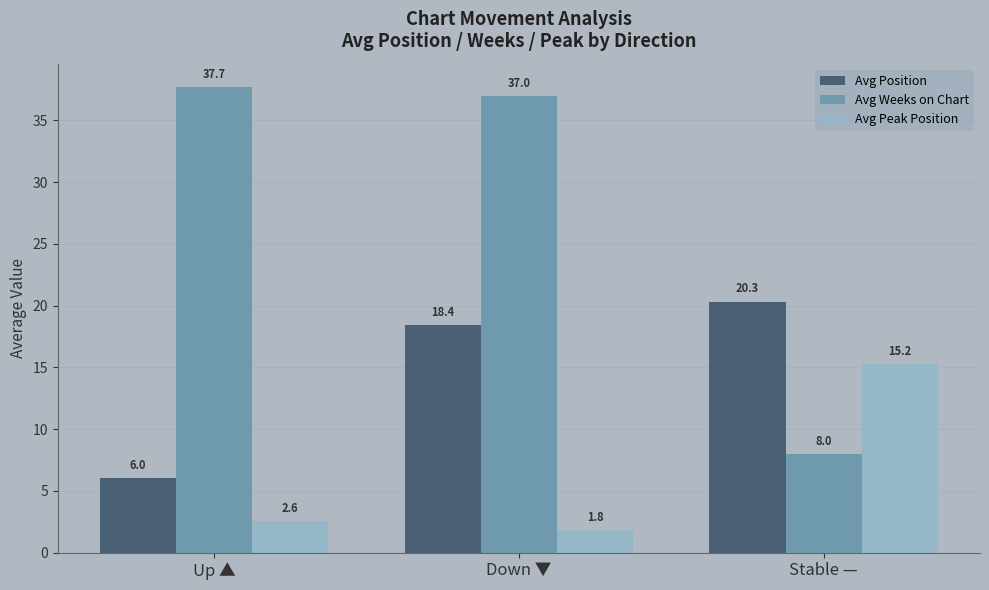

What is the label of the 1st bar from the right?

Stable —